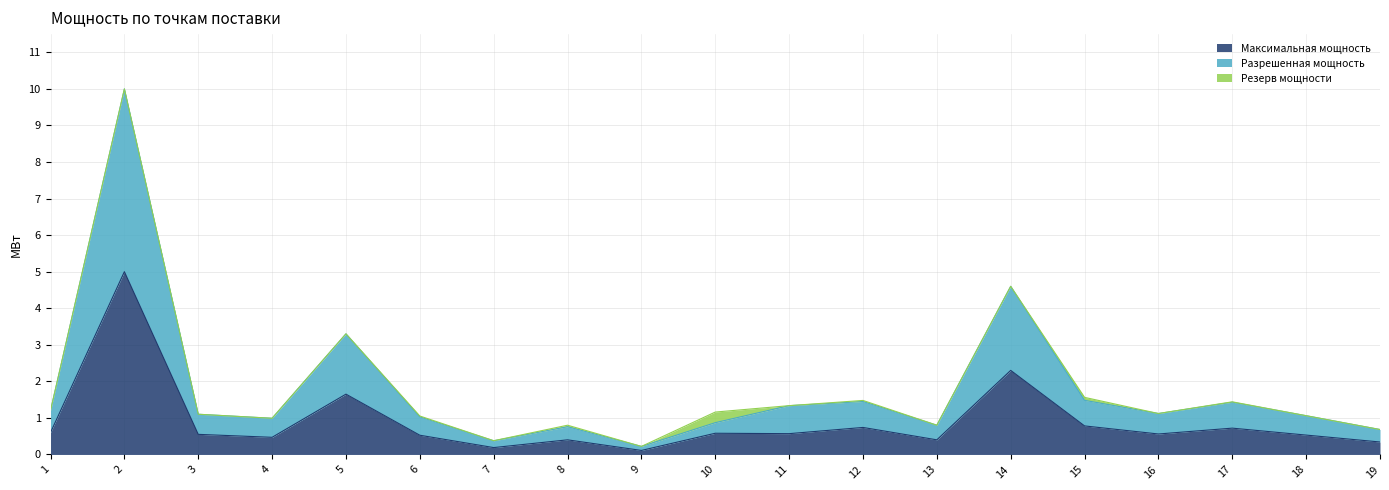

What is the value of the Разрешенная мощность point at the 17th from the left?

1.4